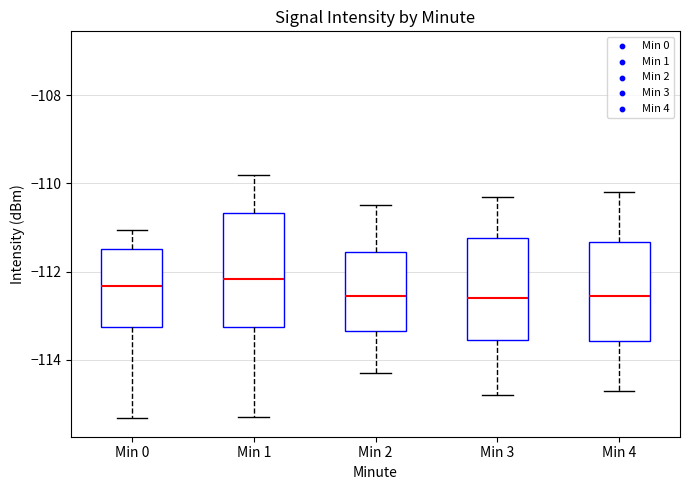

Reading left to right, read every box against the y-axis: the position of its median line, the range the box covers, and the ends of its whiskers. The values are not printed on the chart, so give them approximately, as read against the axis.

Min 0: median -112.4, box -113.2 to -111.4, whiskers -115.4 to -111.0
Min 1: median -112.2, box -113.2 to -110.6, whiskers -115.4 to -109.8
Min 2: median -112.6, box -113.4 to -111.6, whiskers -114.2 to -110.4
Min 3: median -112.6, box -113.6 to -111.2, whiskers -114.8 to -110.2
Min 4: median -112.6, box -113.6 to -111.4, whiskers -114.6 to -110.2